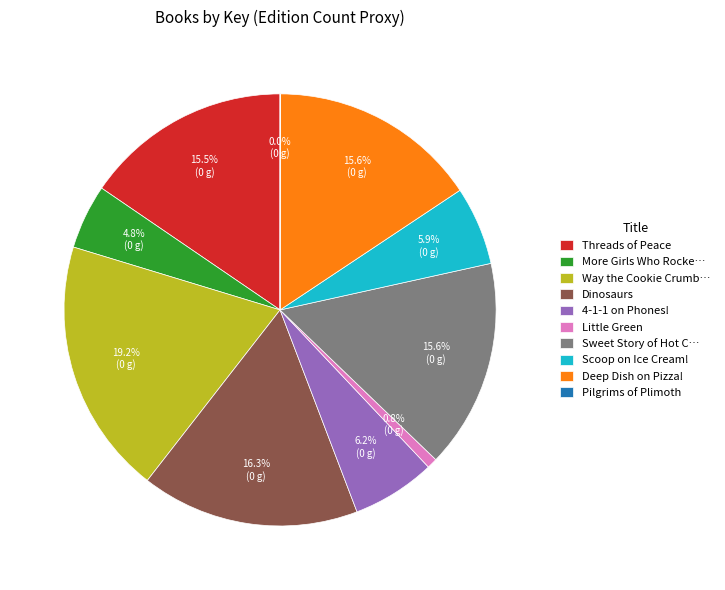

Is there any slice that represents more than half of the pie?

No